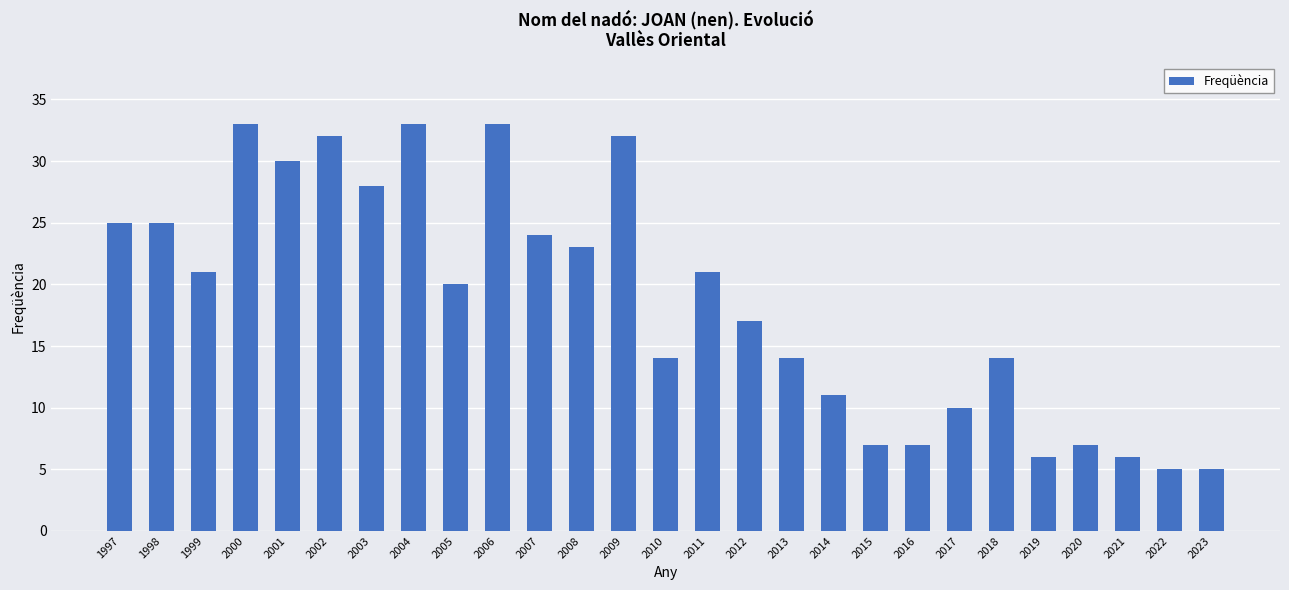

Which has a higher value, 2009 or 2004?

2004